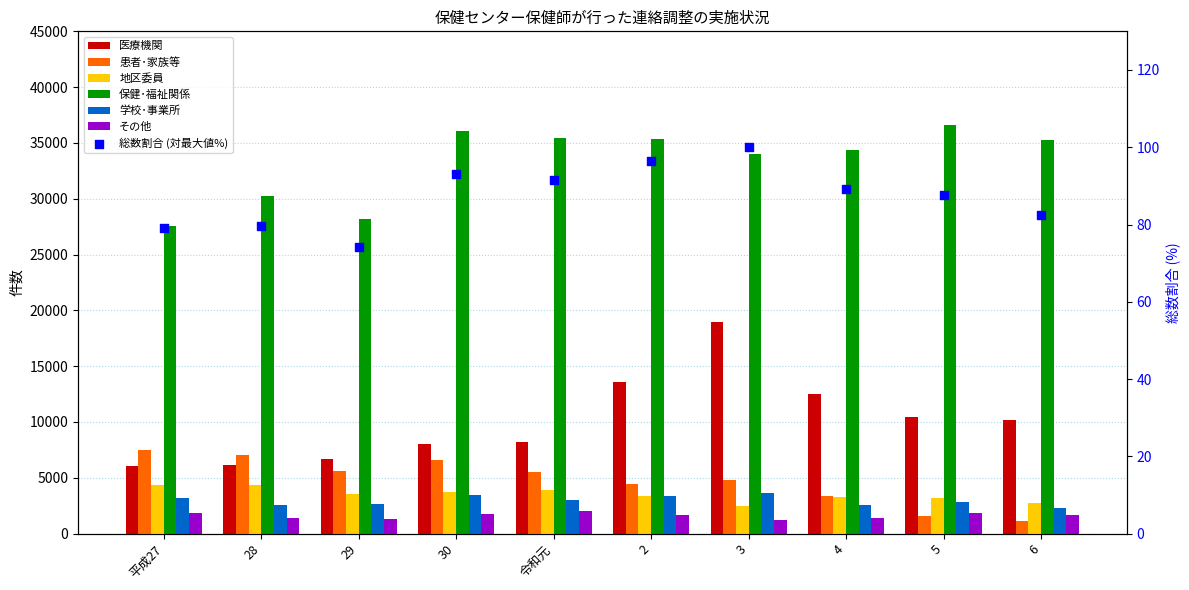

Which series contains the highest Y value?

保健･福祉関係